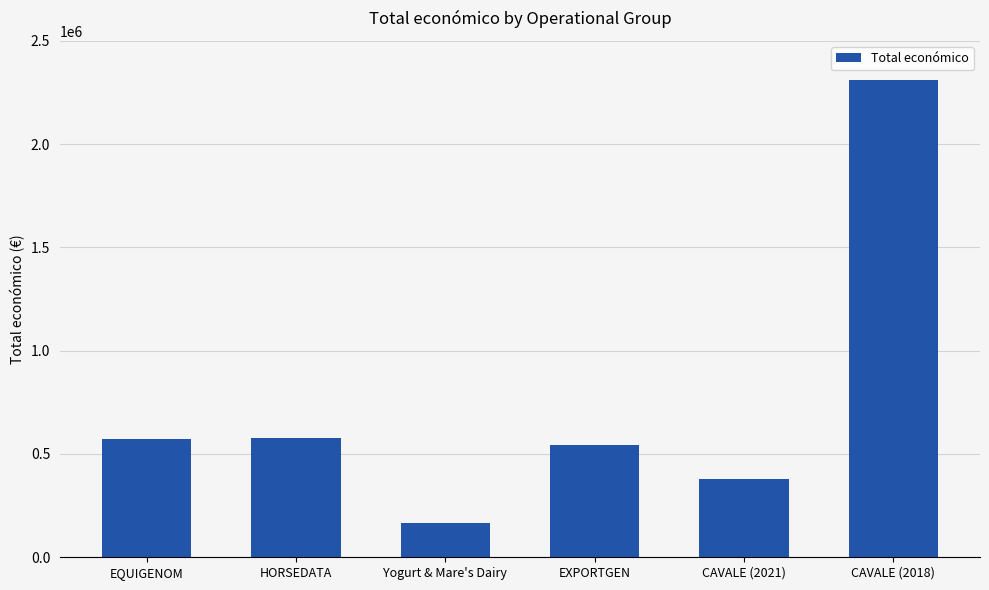

Is it true that the value at CAVALE (2018) is 3610492?

False